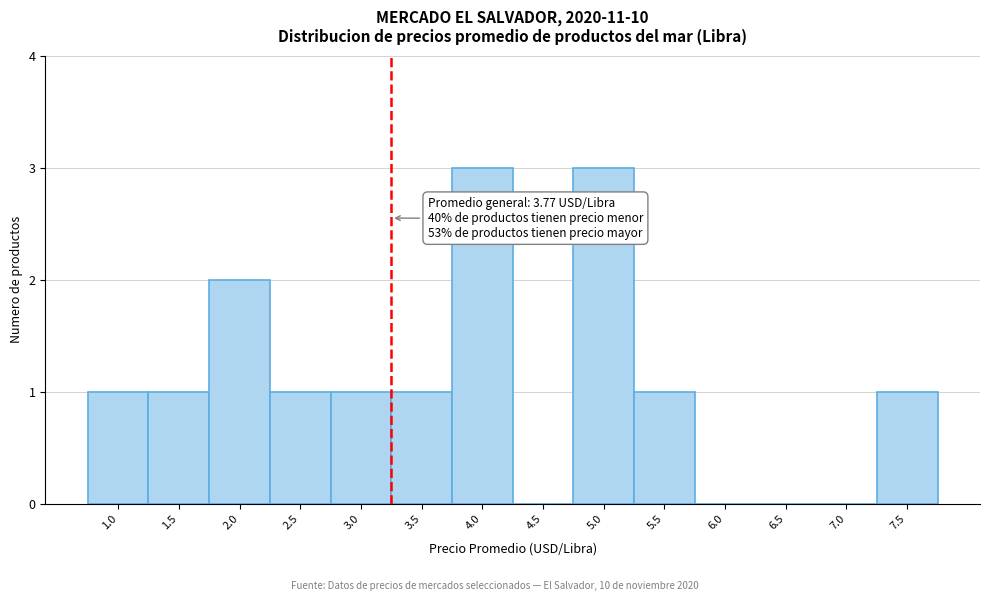

Reading left to right, what are all the values shown in this chart?

1.0=1	1.5=1	2.0=2	2.5=1	3.0=1	3.5=1	4.0=3	4.5=0	5.0=3	5.5=1	6.0=0	6.5=0	7.0=0	7.5=1